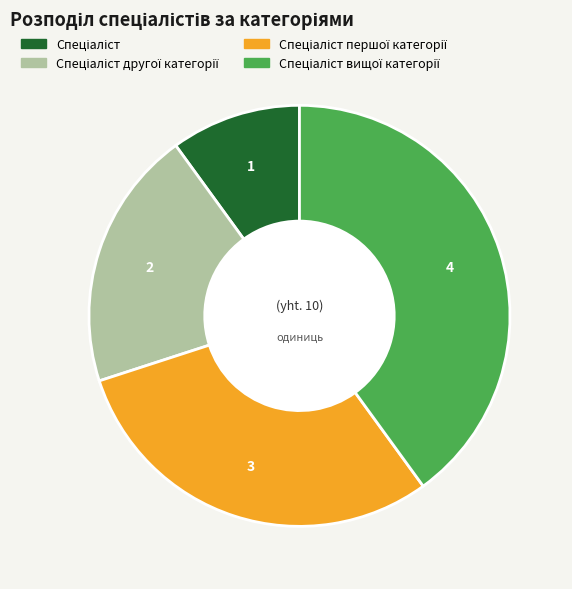

Count the number of slices in the pie.

4